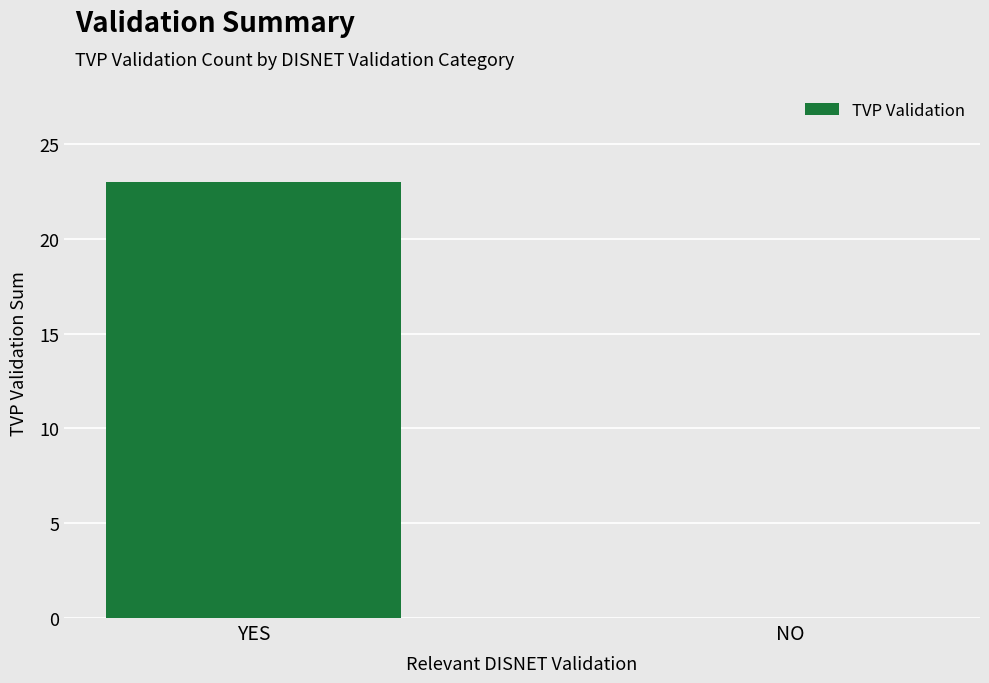

Between YES and NO, which is larger?

YES